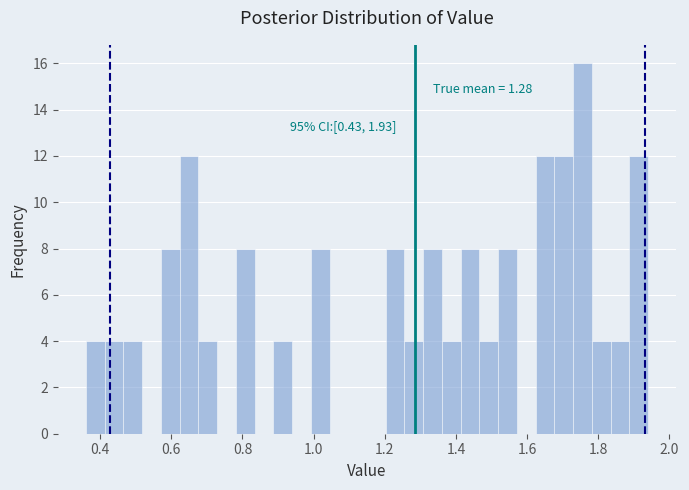

Around what value on the x-axis is the tallest bar? Give the approximate position of its centre, as read against the axis.

1.76